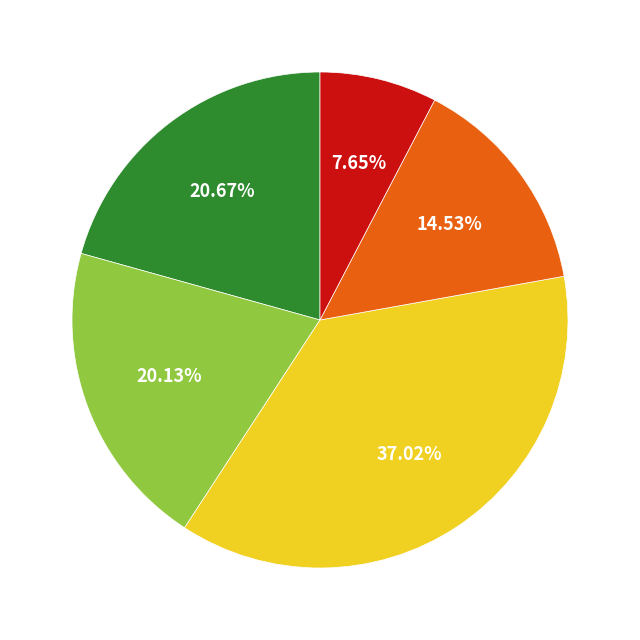

Is there any slice that represents more than half of the pie?

No